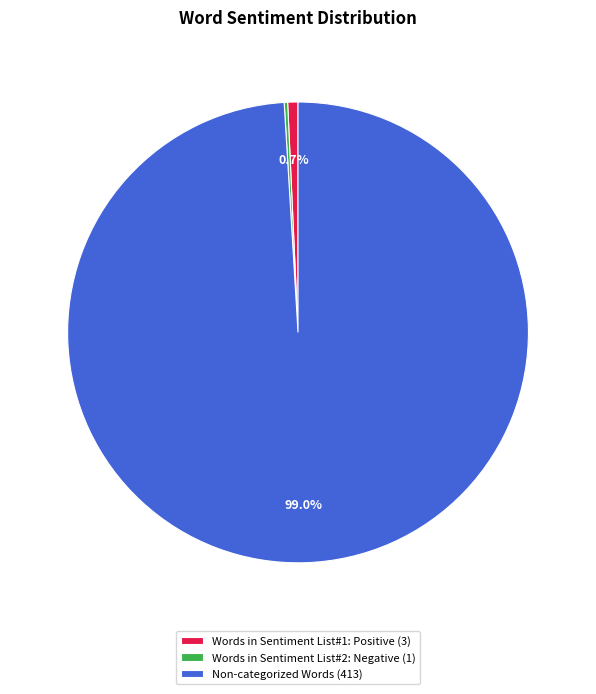

Is the sum of Words in Sentiment List#1: Positive (3) and Non-categorized Words (413) greater than half?

Yes